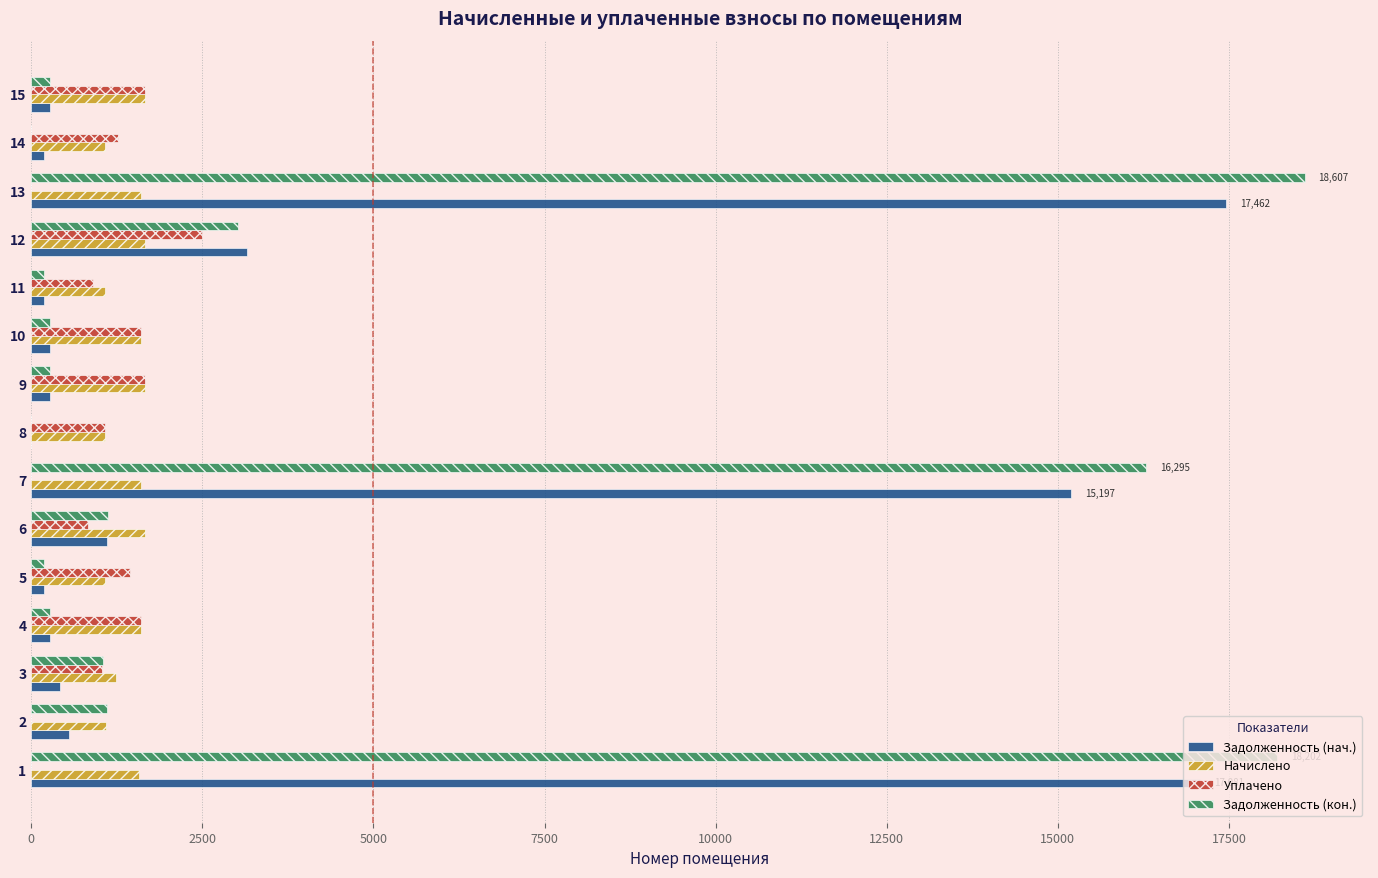

Is it true that Задолженность (нач.) equals 1851.5 at 11?

False